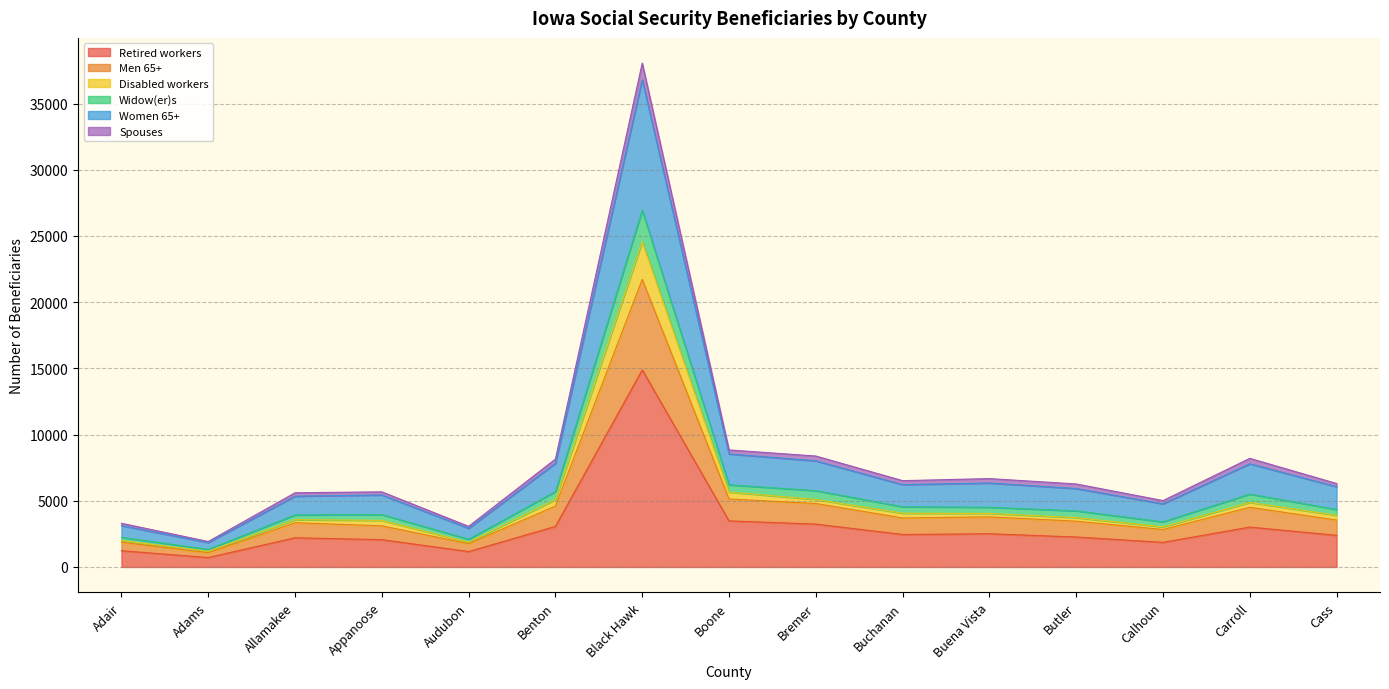

Which label corresponds to the largest value in the chart?

Black Hawk